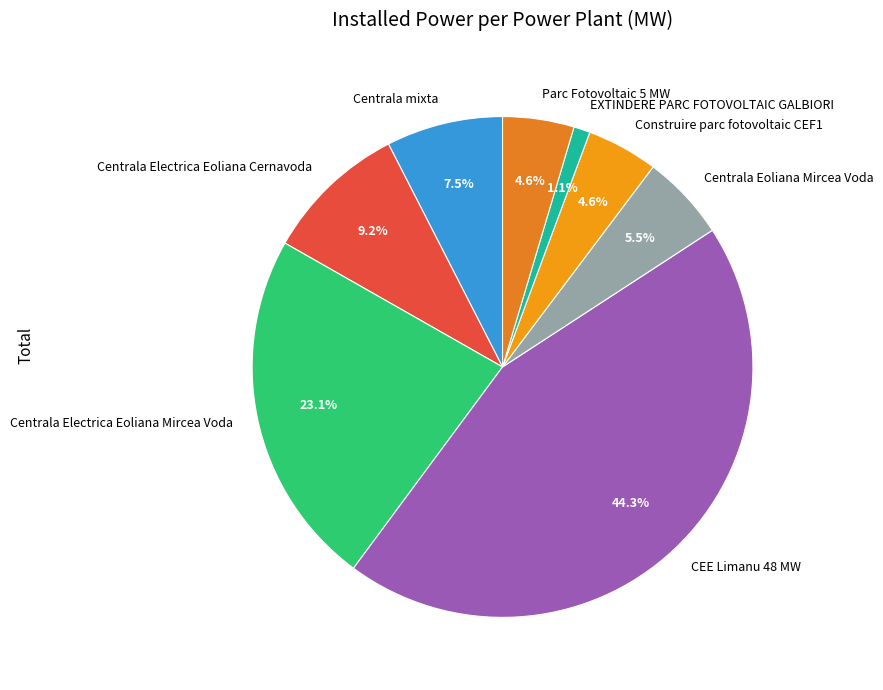

Is Construire parc fotovoltaic CEF1 the majority of the pie?

No